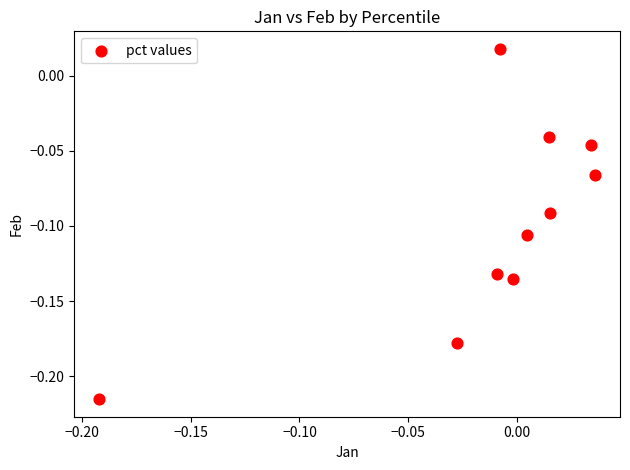

How many data points are displayed?

10